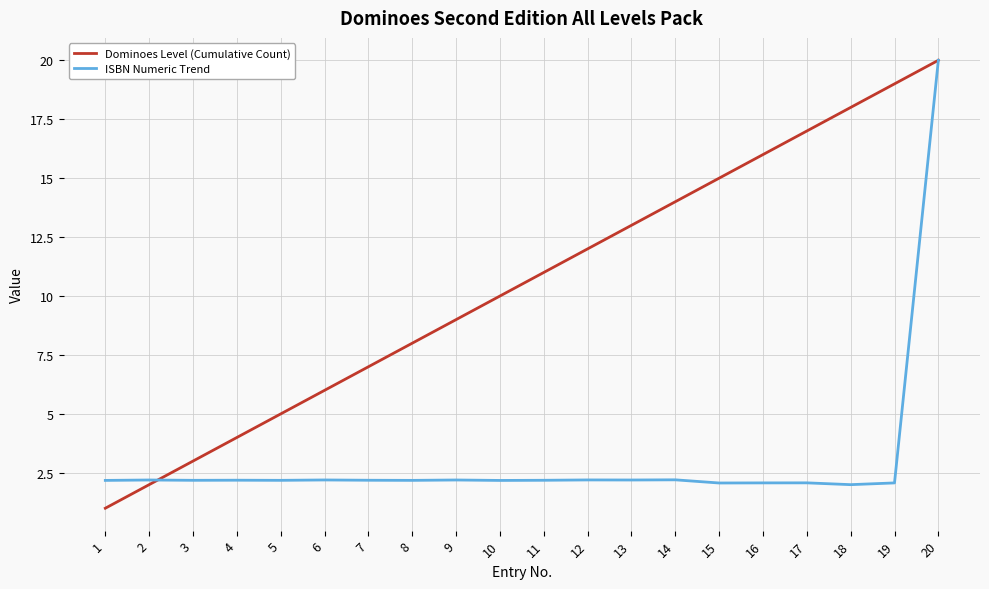

What is the greatest value displayed?

20.0